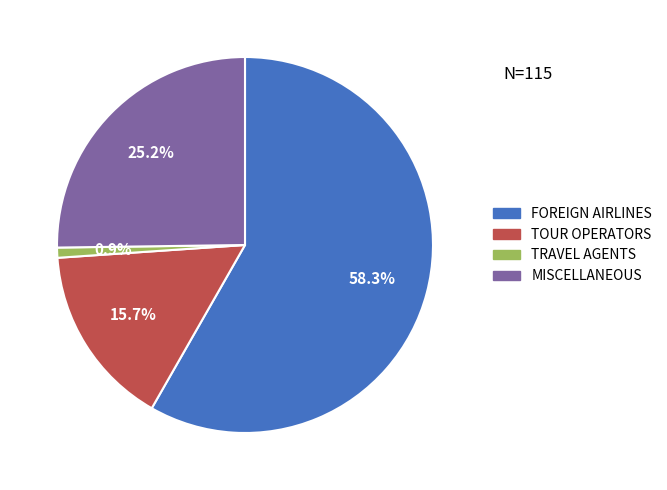

To the nearest percent, what percentage of the pie is TOUR OPERATORS?

16%